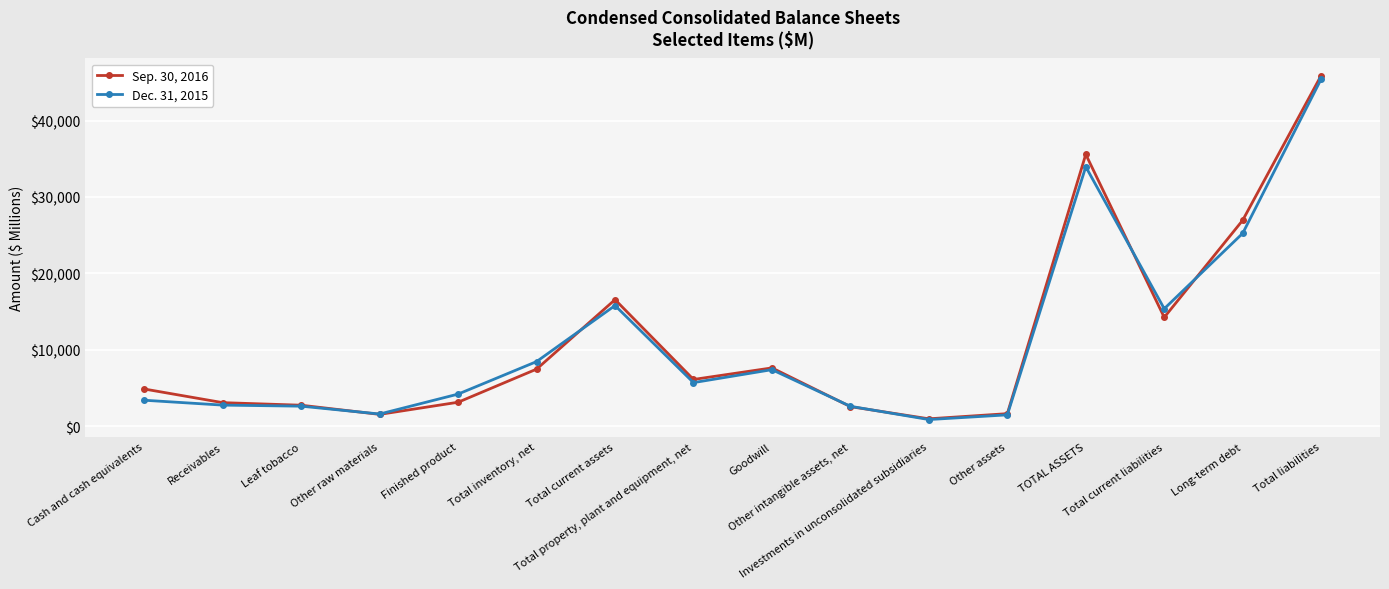

The Sep. 30, 2016 series shows 4884 at Cash and cash equivalents. True or false?

True